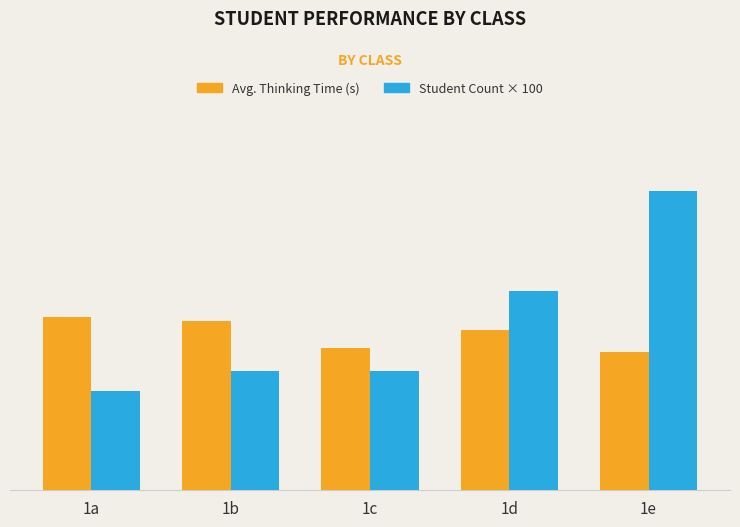

Which series has the largest total across all categories?

Student Count × 100